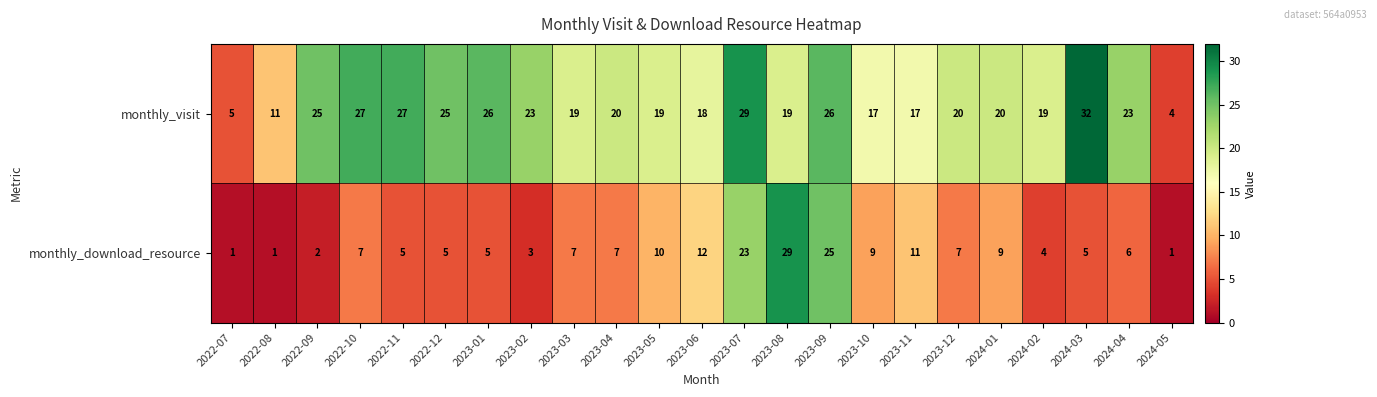

Where is monthly_visit nearest to the value 18?

2023-06